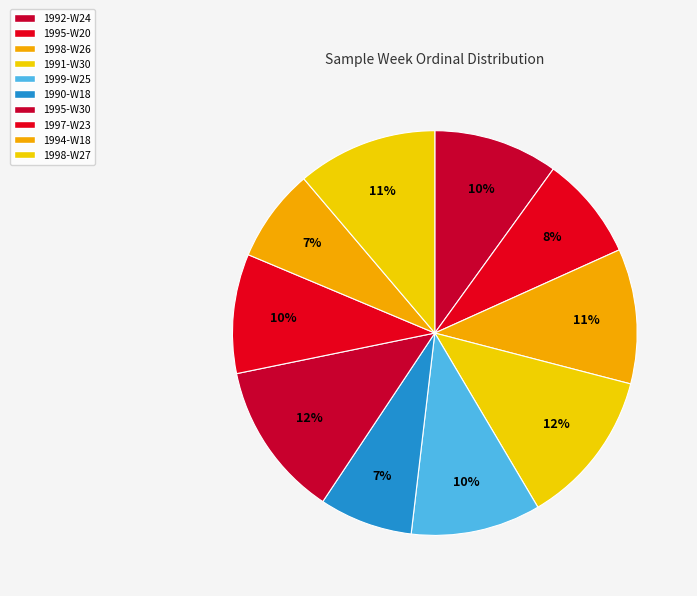

To the nearest percent, what is the difference between the 1998-W26 and 1997-W23 slice percentages?

1%